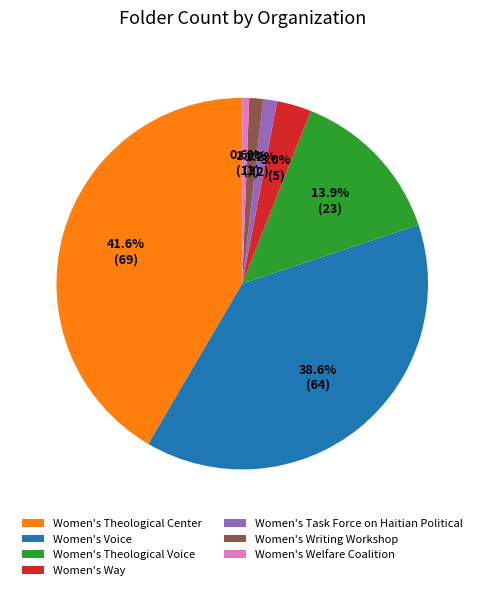

To the nearest percent, what is the difference between the largest and smallest slice percentages?

41%